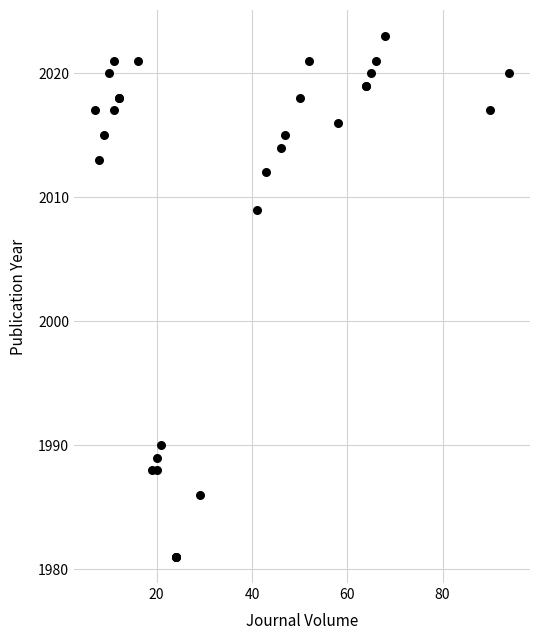

What Y value in the scatter plot is closest to 2002?

2009